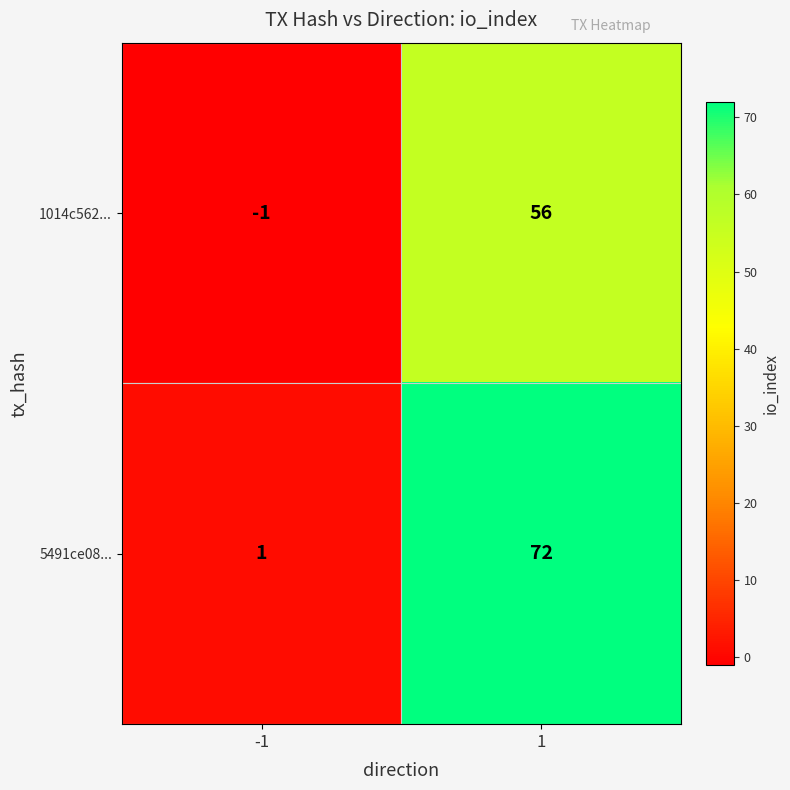

True or false: 5491ce08... has a value of 126 at 1.

False